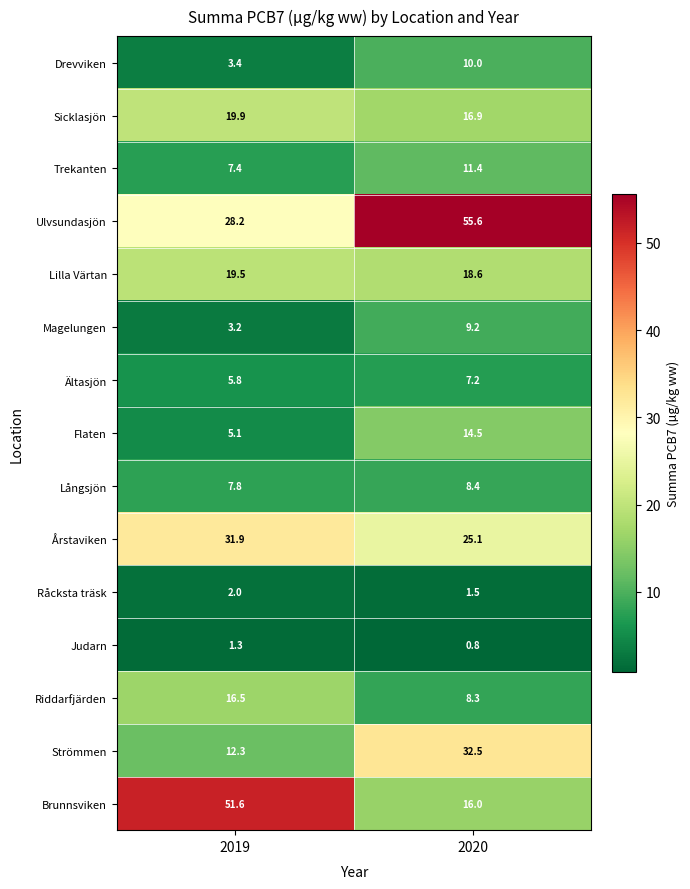

Which series has the largest range (max minus min)?

Brunnsviken